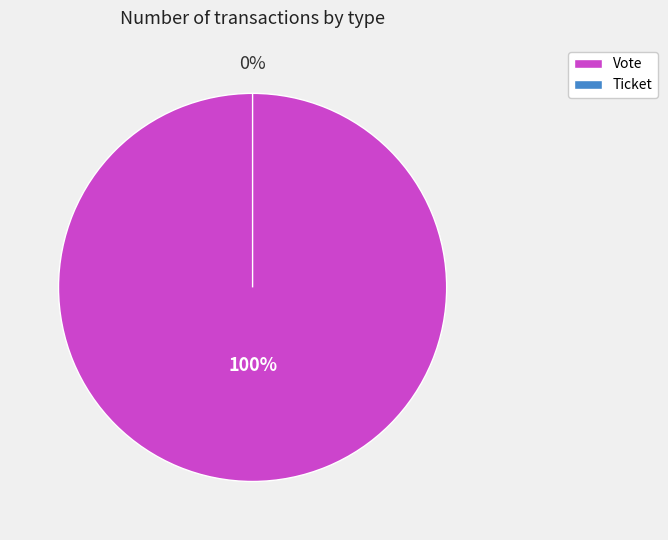

Does Ticket represent more than half of the total?

No